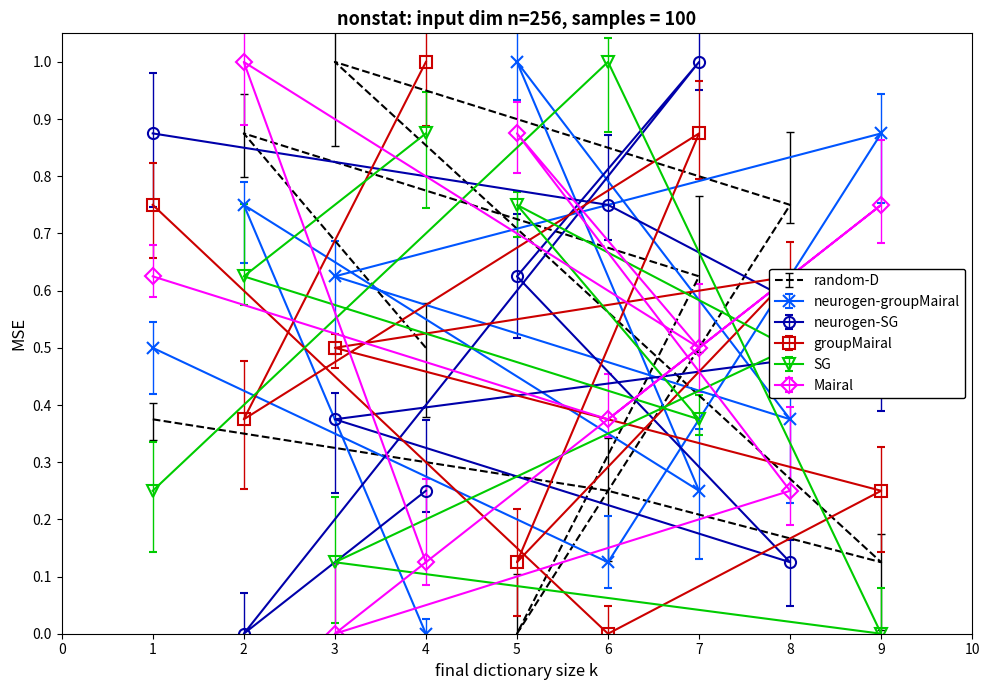

Between 5 and 3, which series saw the biggest shift?

col_2